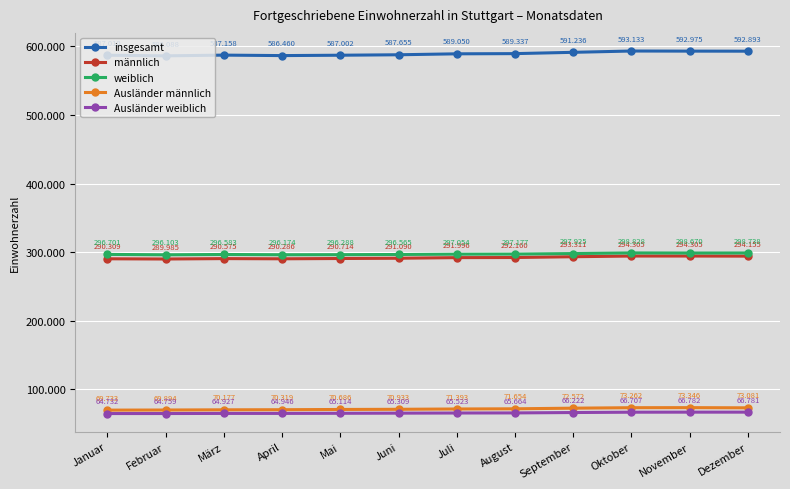

Does the chart have visible grid lines?

Yes